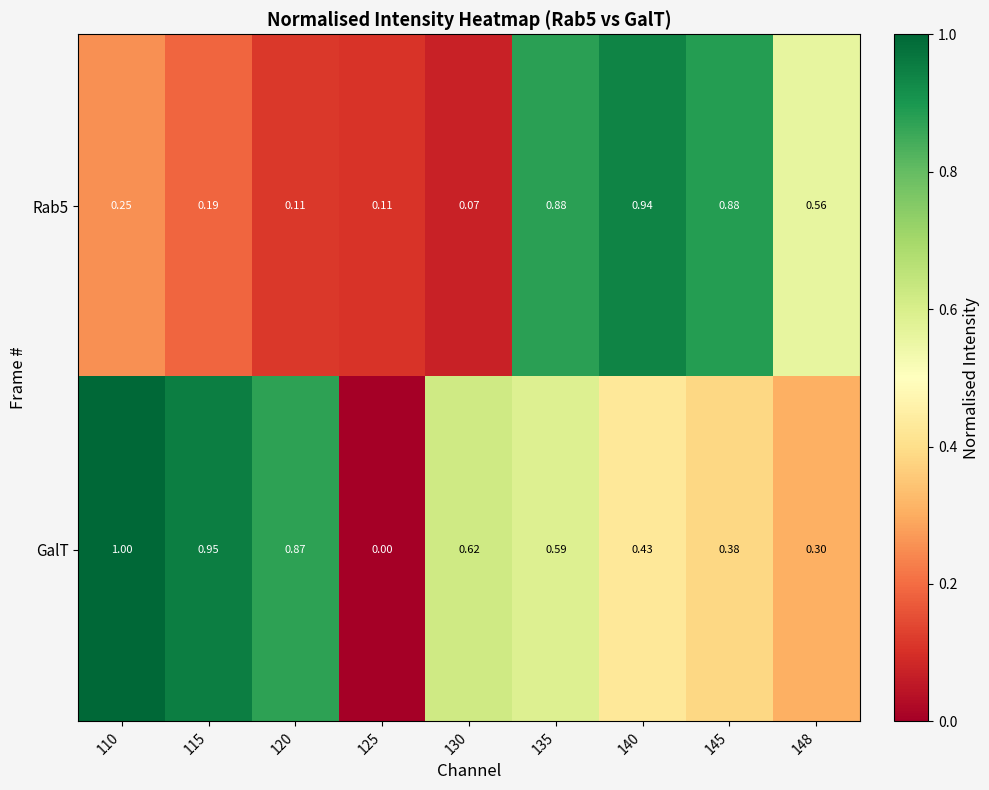

Which series has the widest spread of values?

GalT